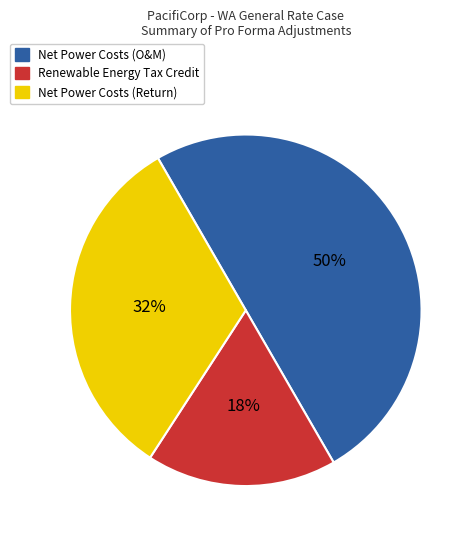

To the nearest percent, what is the average slice percentage?

33%